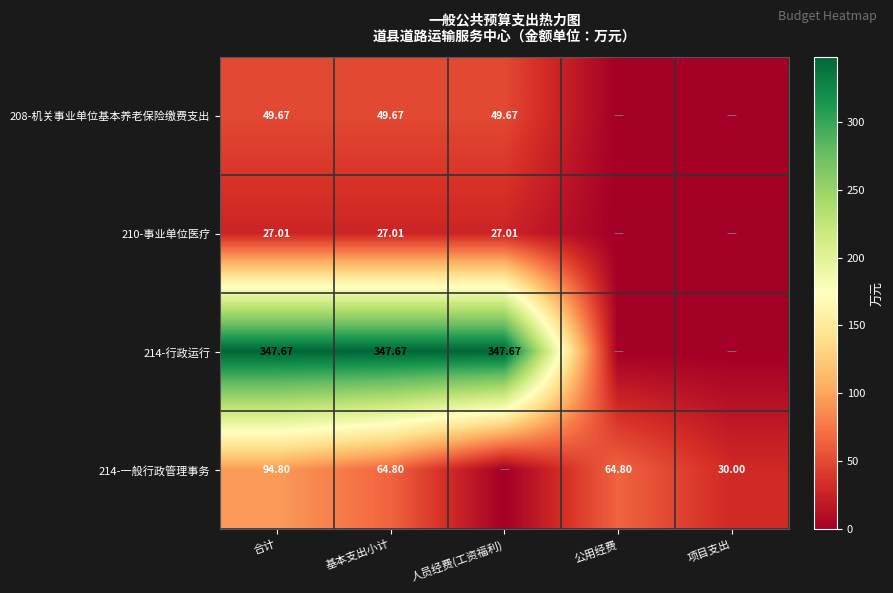

True or false: 214-一般行政管理事务 has a value of 99.3 at 基本支出小计.

False